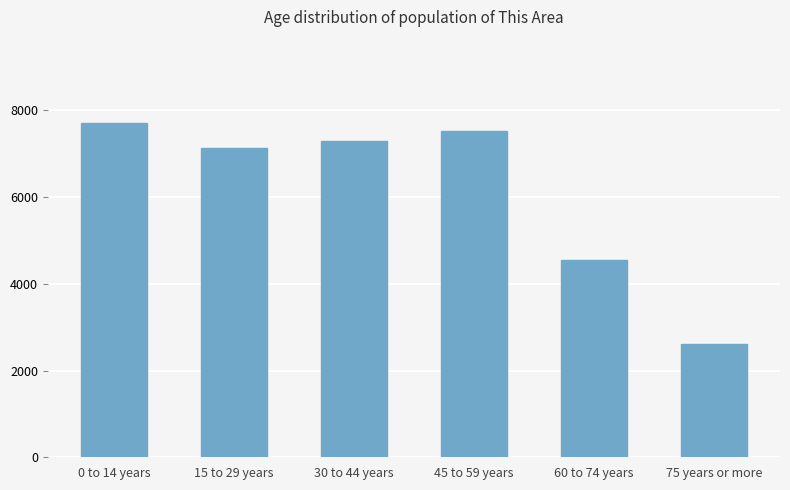

Count the number of data series in this chart.

1